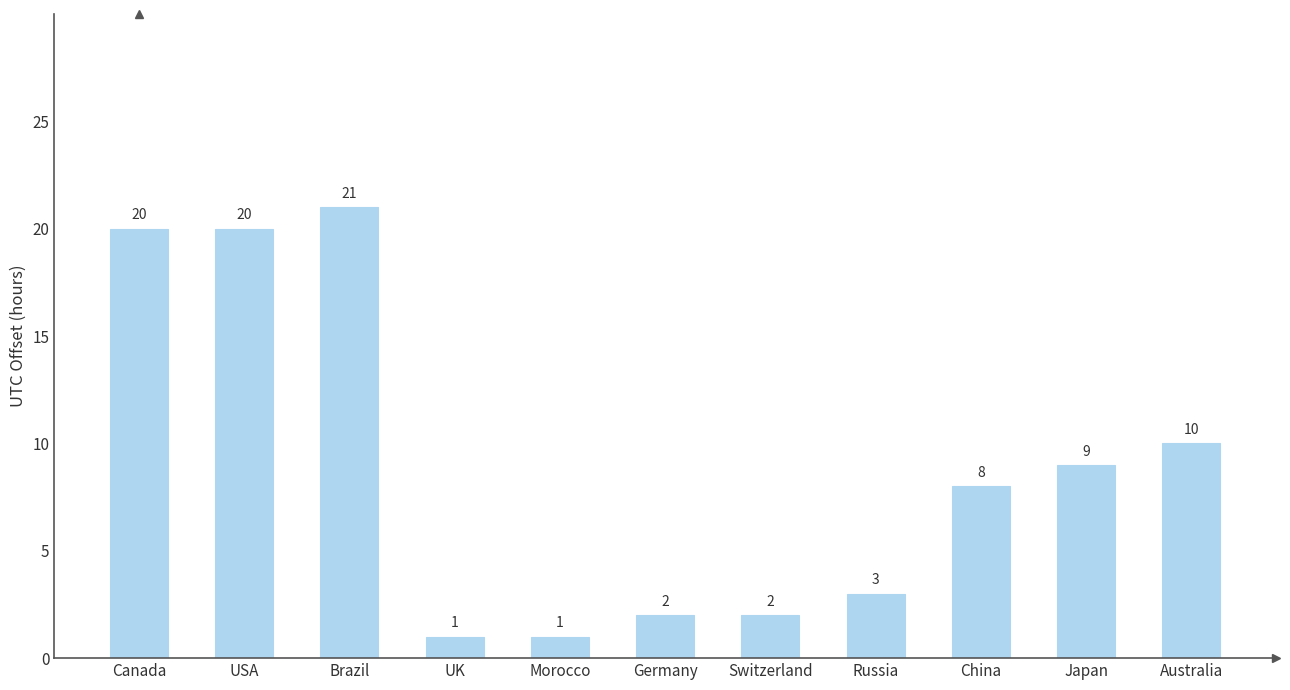

Is it true that the value at China is 8?

True